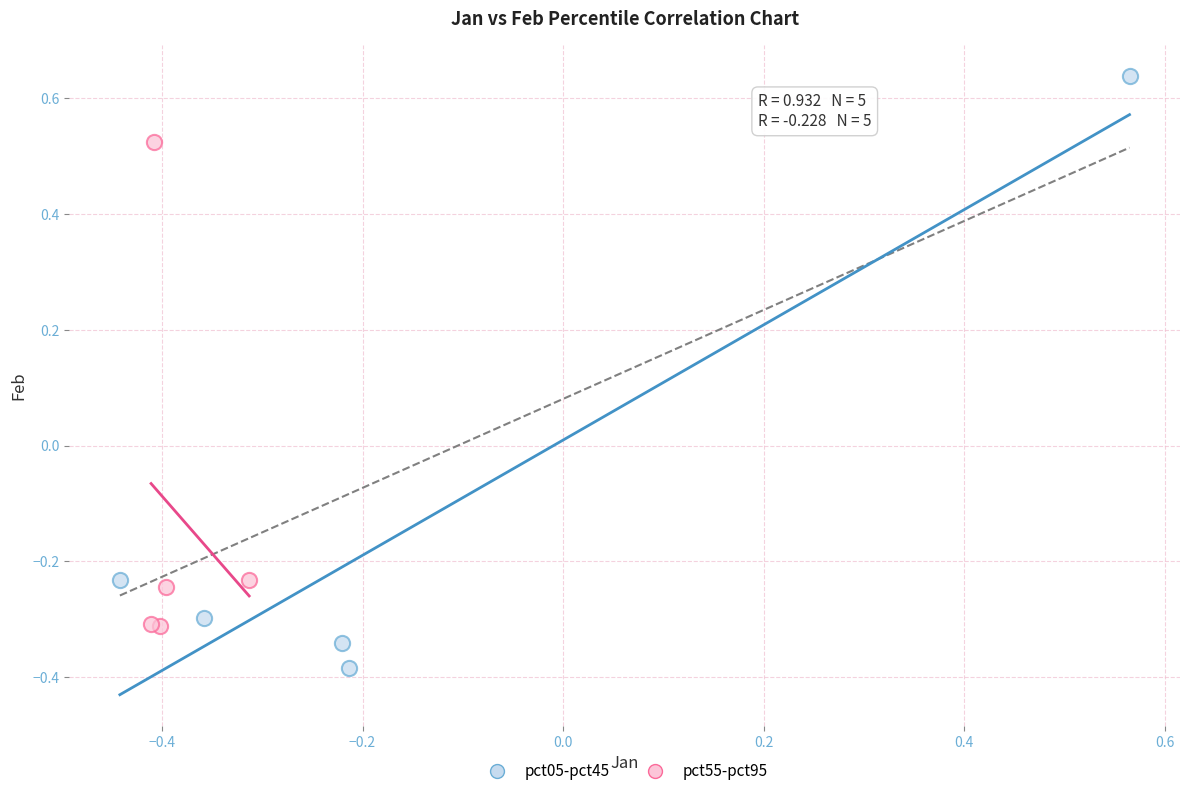

Which series contains the lowest Y value?

pct05-pct45